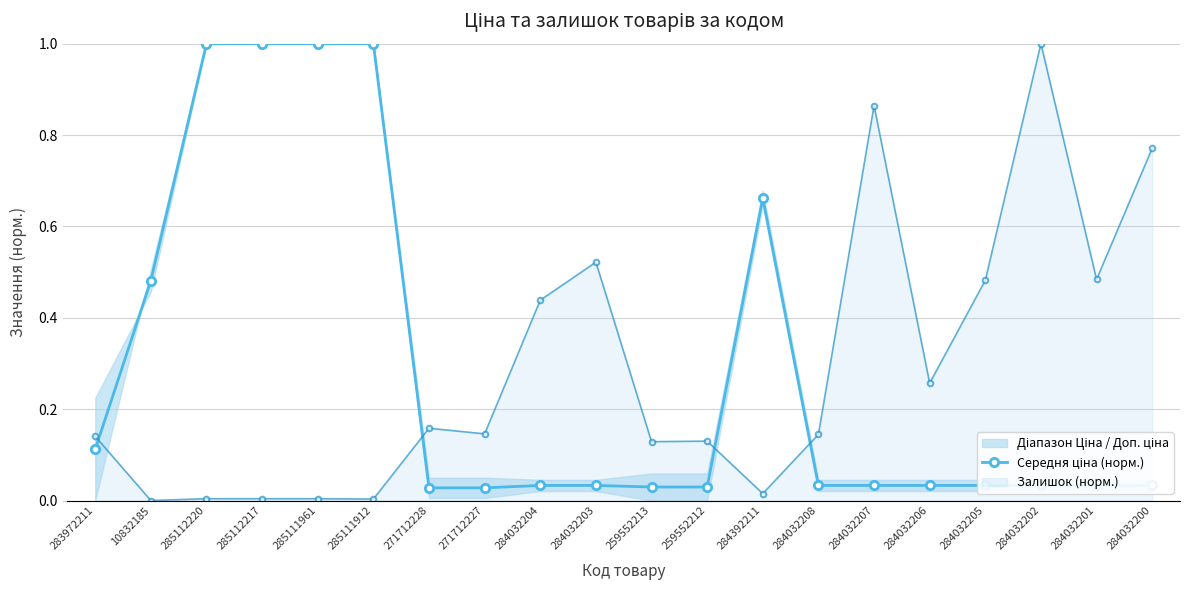

Does the chart display data point markers on the line(s)?

Yes